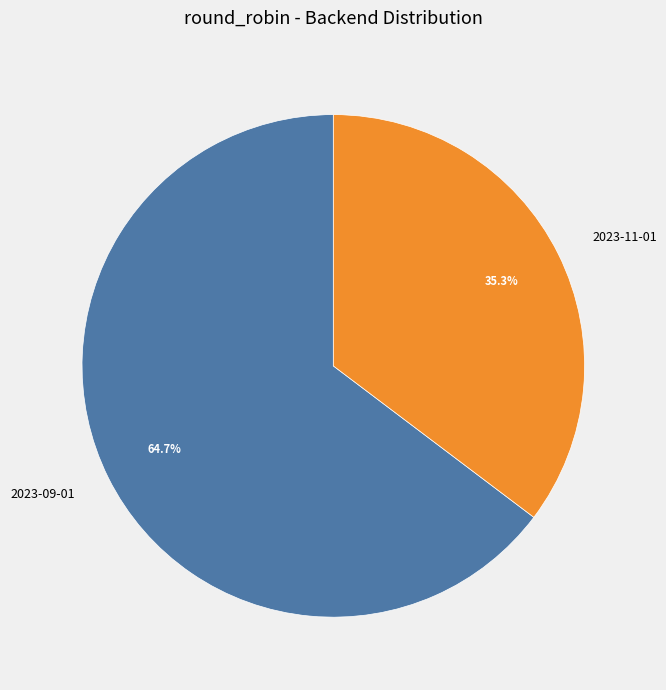

Approximately how many times larger is the value at 2023-09-01 compared to 2023-11-01?

1.8